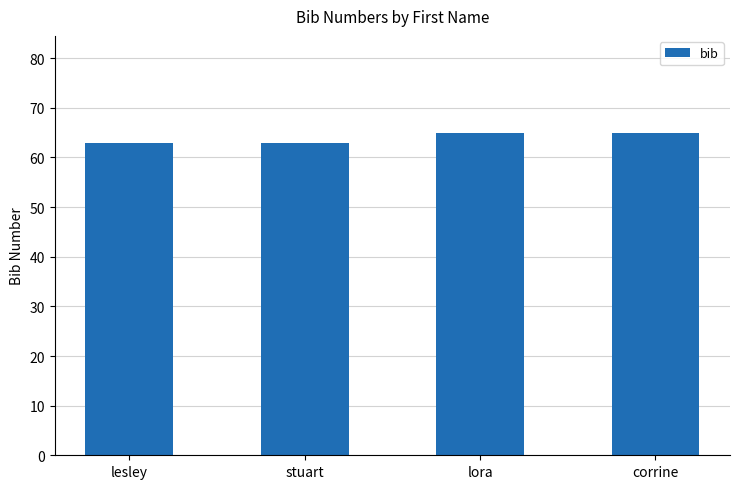

Which has a higher value, lesley or corrine?

corrine